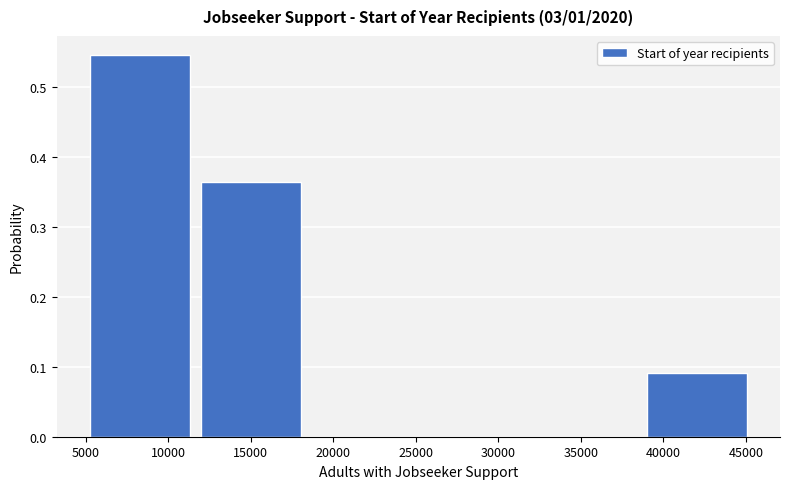

Reading left to right, transcribe this chart: for each bar, give the range it covers on the x-axis and its height. Neither the bar edges nor the heights are printed on the chart, so give them approximately, as read against the axes.

5000 to 11500: 0.55
11500 to 18500: 0.36
18500 to 25000: 0
25000 to 32000: 0
32000 to 38500: 0
38500 to 45500: 0.09